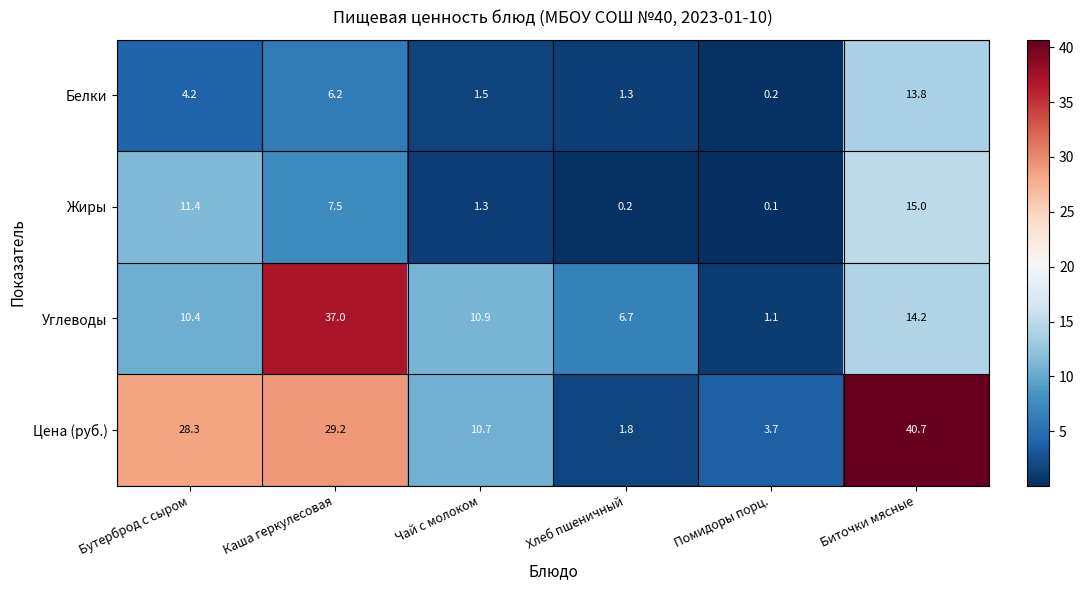

Rank the series at Каша геркулесовая from lowest to highest value.

Белки, Жиры, Цена (руб.), Углеводы